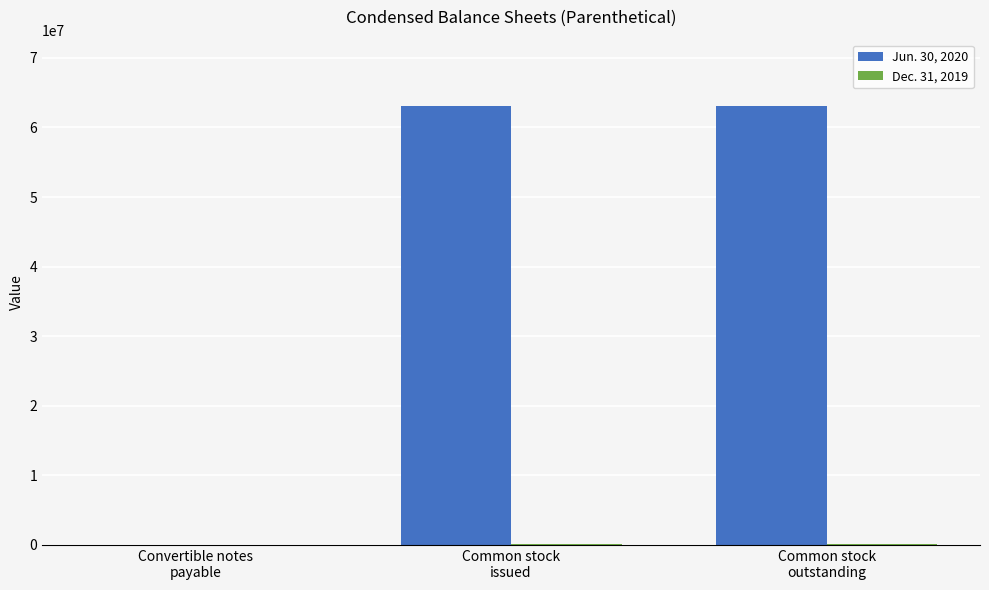

What is the greatest value displayed?

63140557